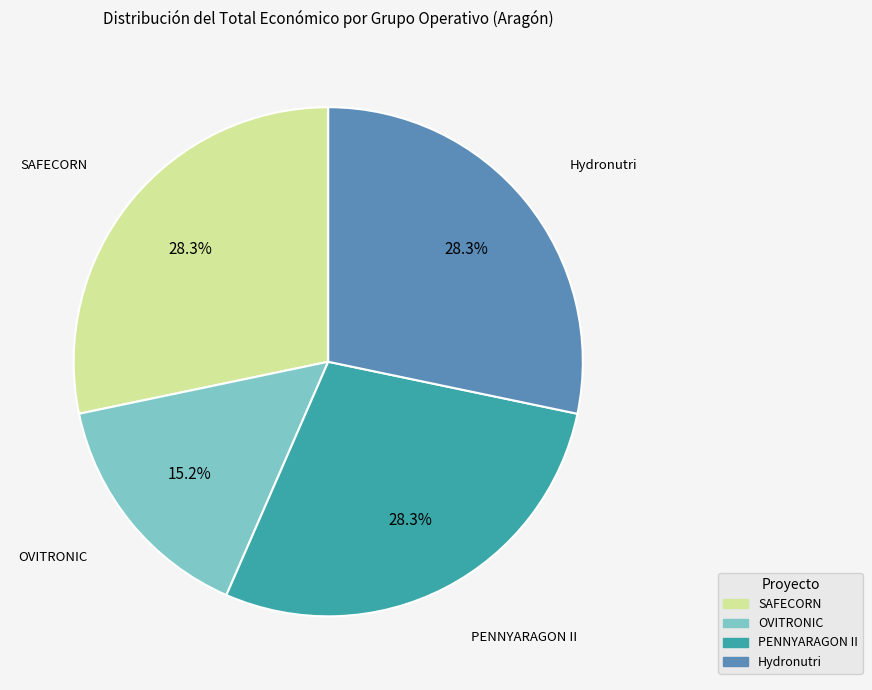

True or false: OVITRONIC accounts for 15% of the total.

True